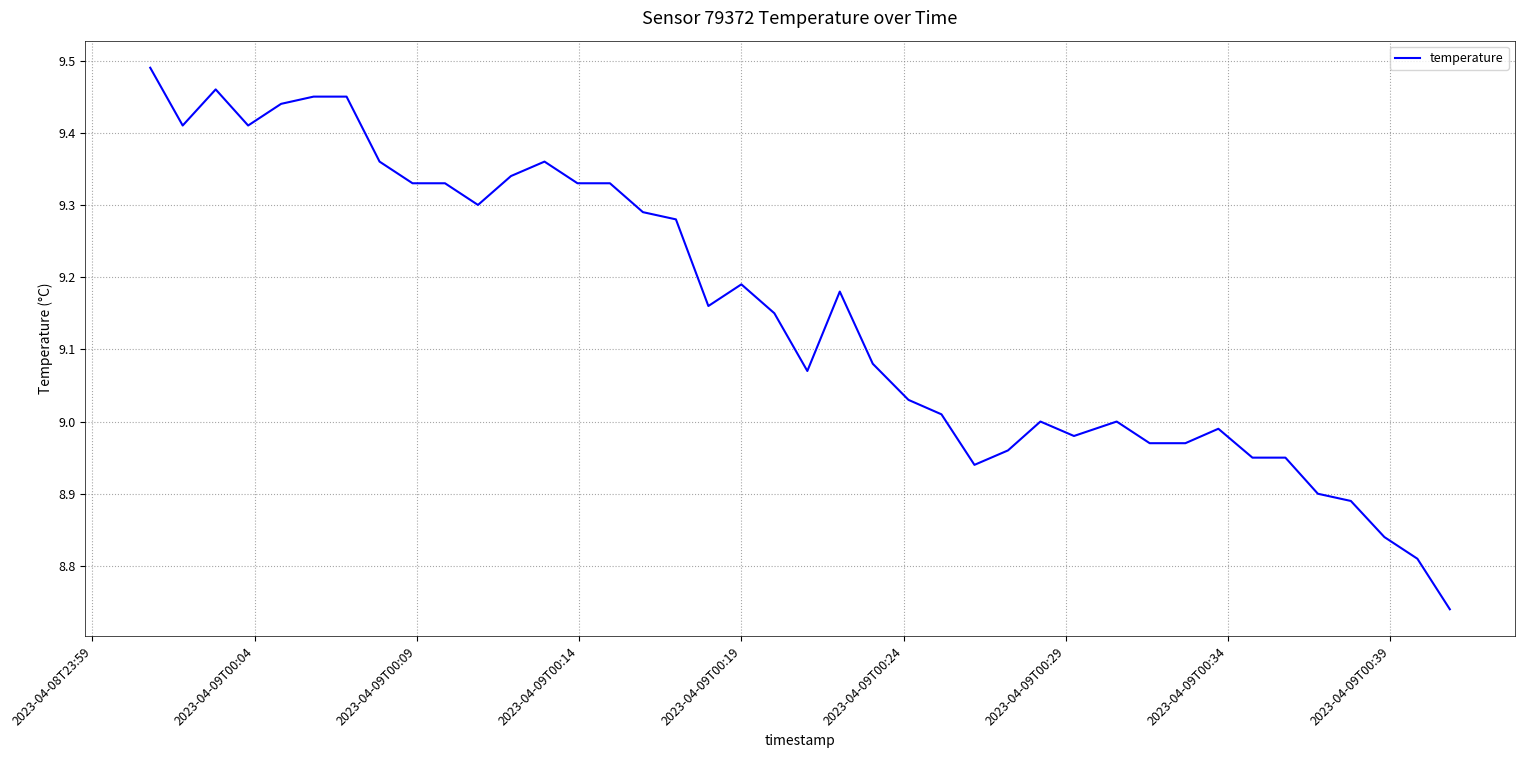

True or false: there are more than 0 points higher than both neighbors.

True